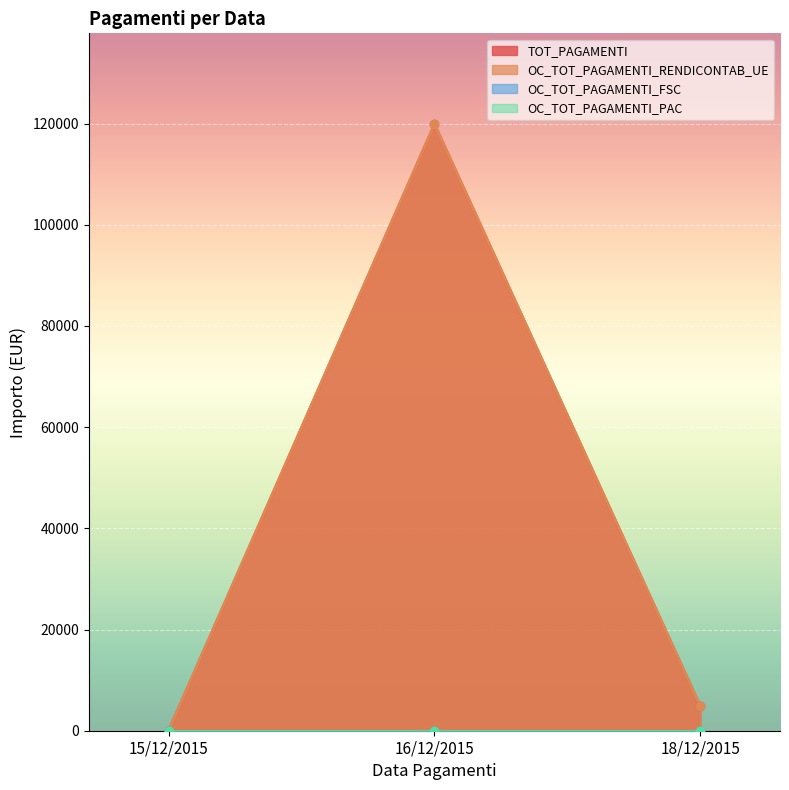

List the labels in order of OC_TOT_PAGAMENTI_RENDICONTAB_UE value, smallest first.

15/12/2015, 18/12/2015, 16/12/2015